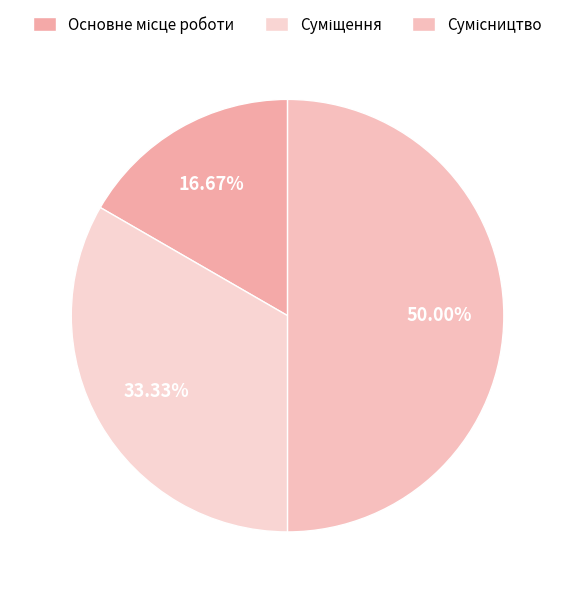

Which slice is the largest?

Сумісництво